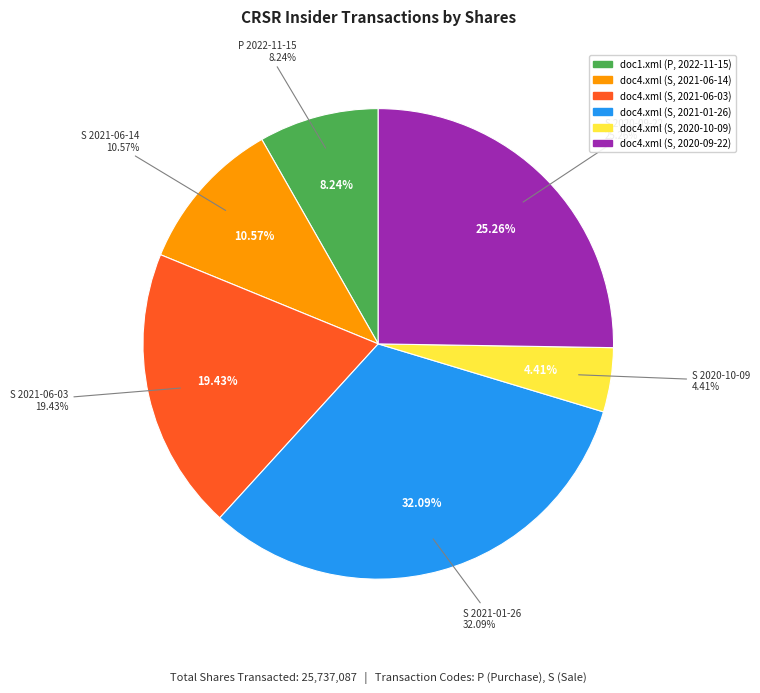

To the nearest percent, what is the average slice percentage?

17%